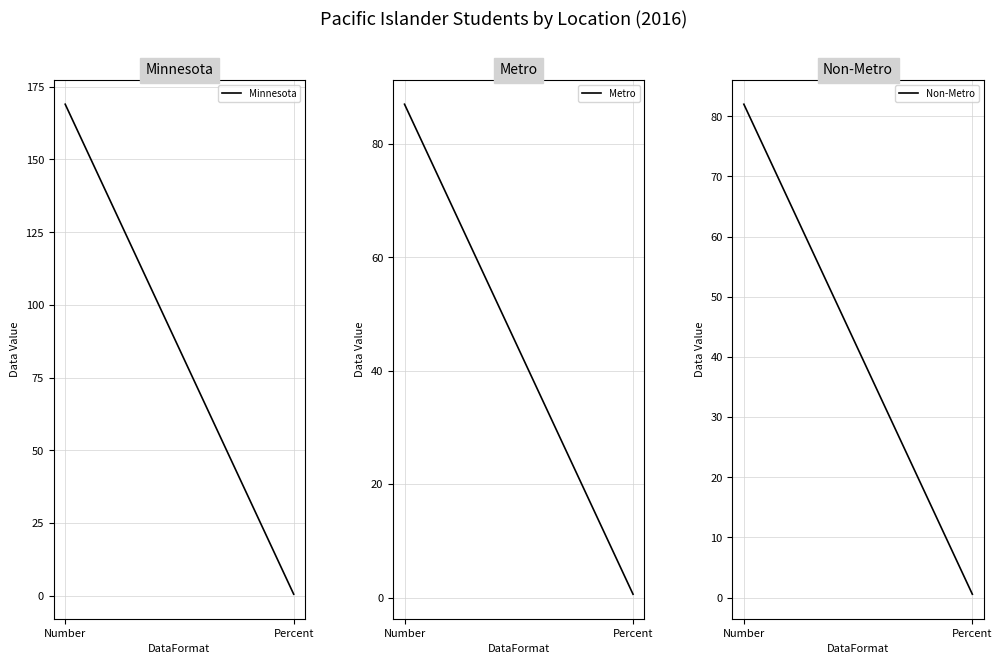

How many data points in Minnesota are less than 169?

1